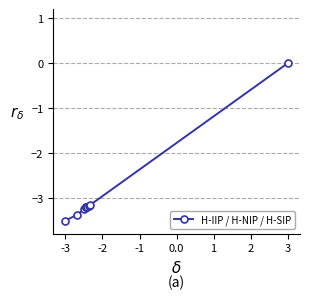

Reading right to left, list all the values displayed in this chart.

0.0	-3.2	-3.2	-3.2	-3.2	-3.2	-3.2	-3.2	-3.4	-3.5